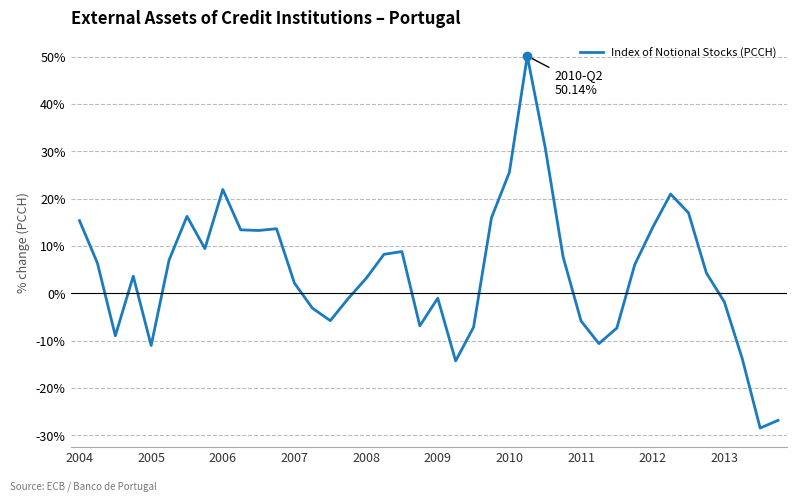

What is the minimum value shown in the chart?

-28.5